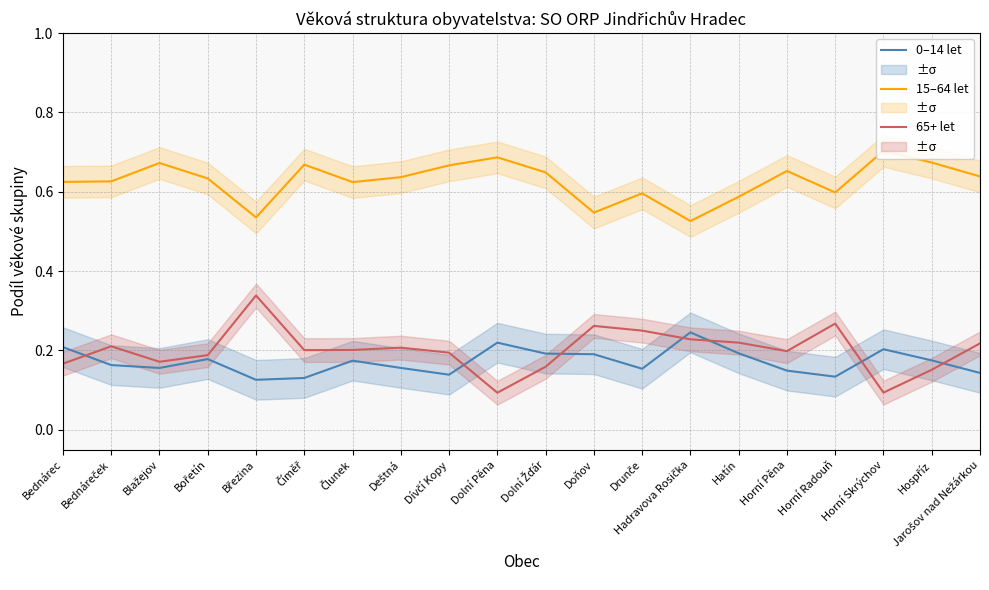

At which category does 65+ let reach its first local peak?

Bednáreček